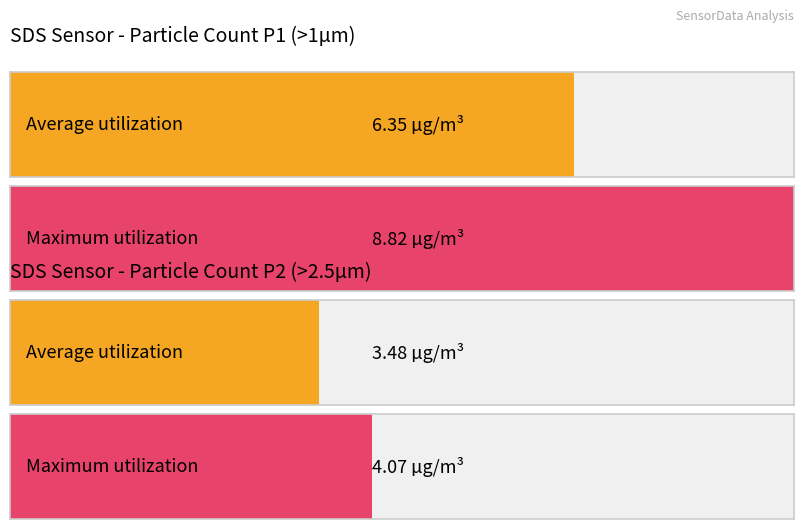

Which series has the largest total across all categories?

SDS_P1